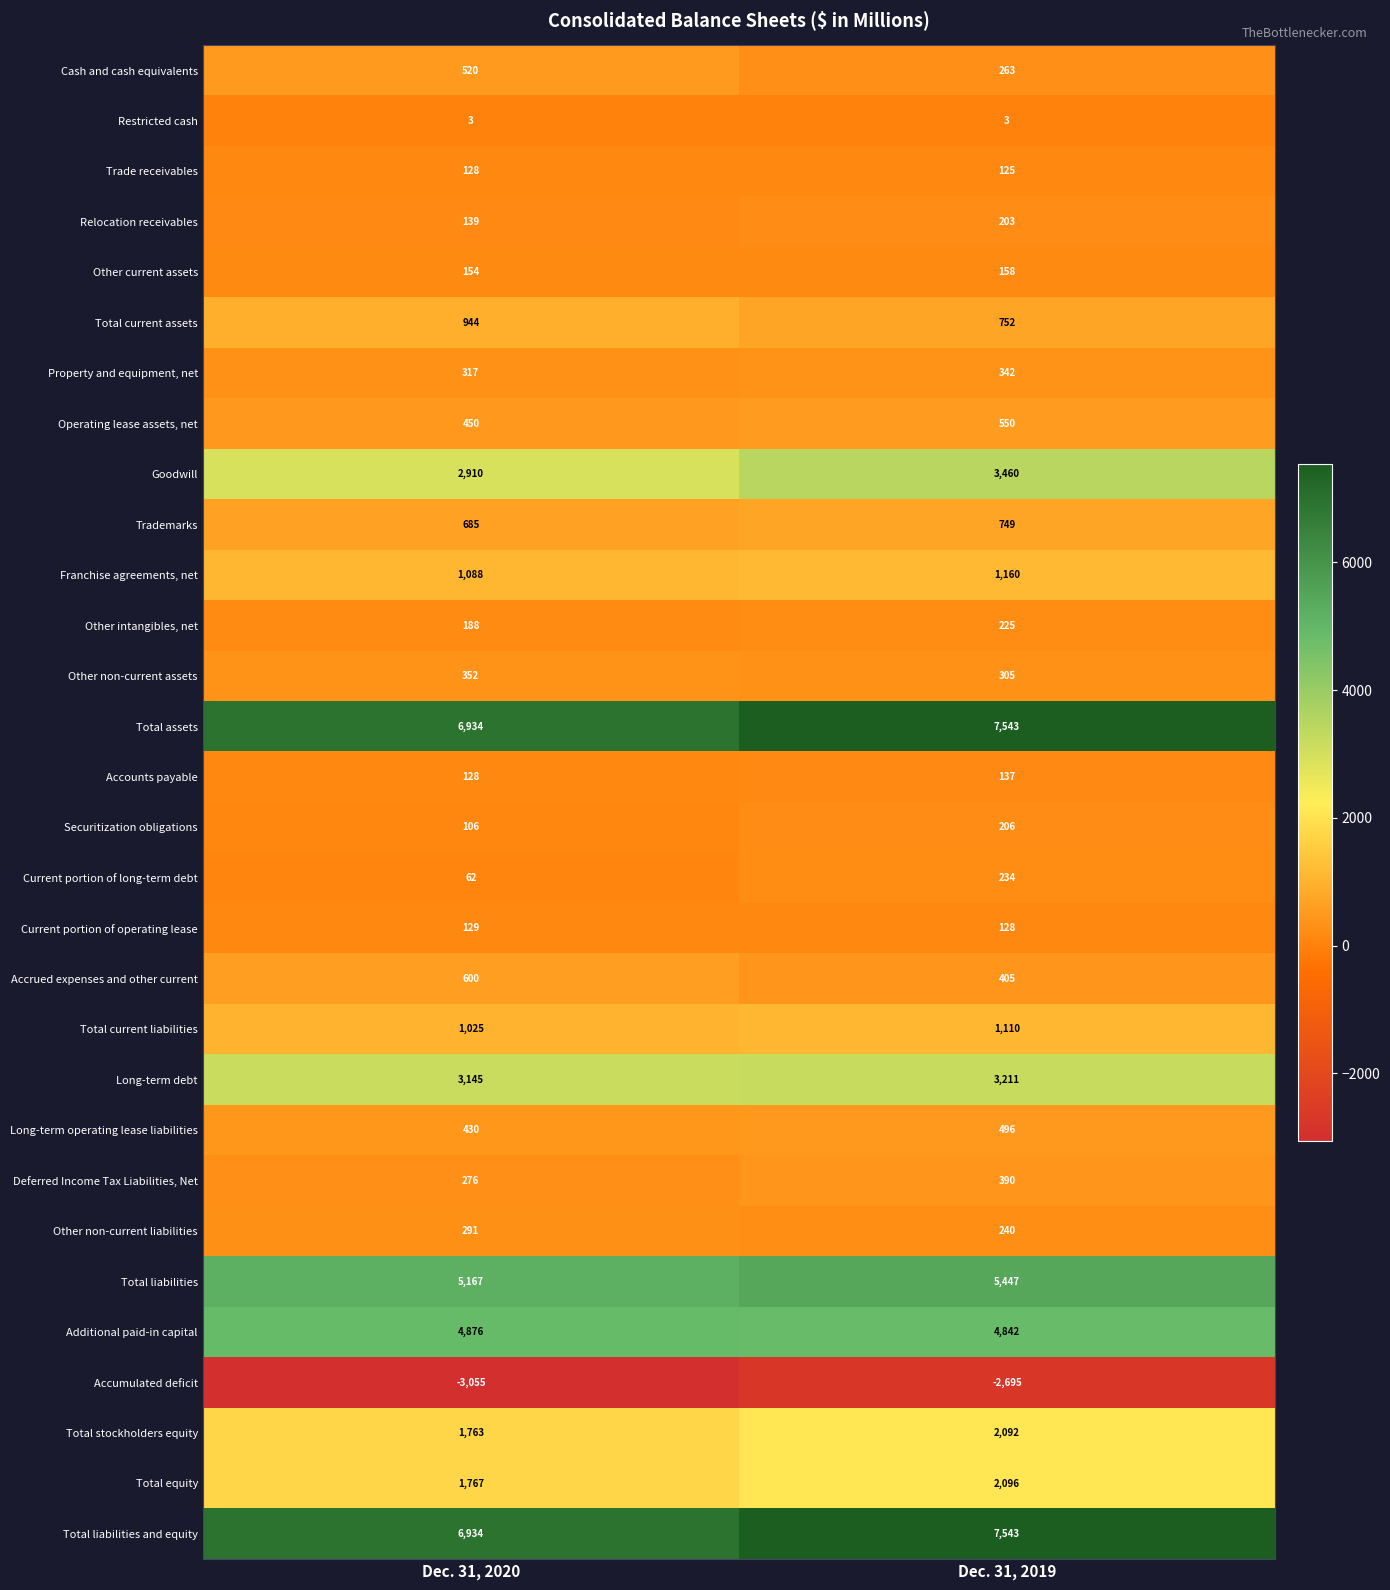

True or false: Other intangibles, net has a value of 225 at Dec. 31, 2019.

True